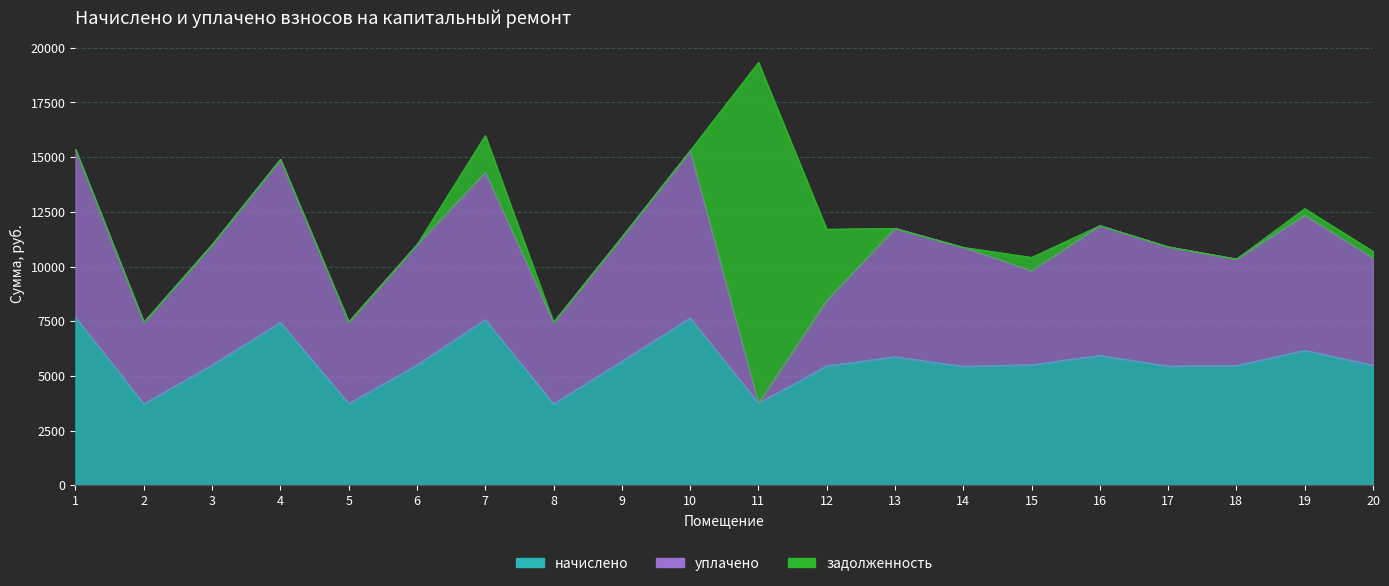

Which series has the widest spread of values?

задолженность